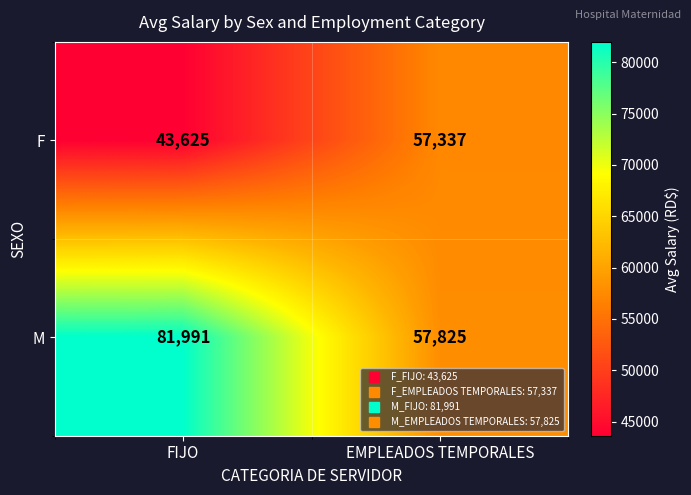

Reading left to right, list all the values displayed in this chart.

F: 43625	57337
M: 81991	57825